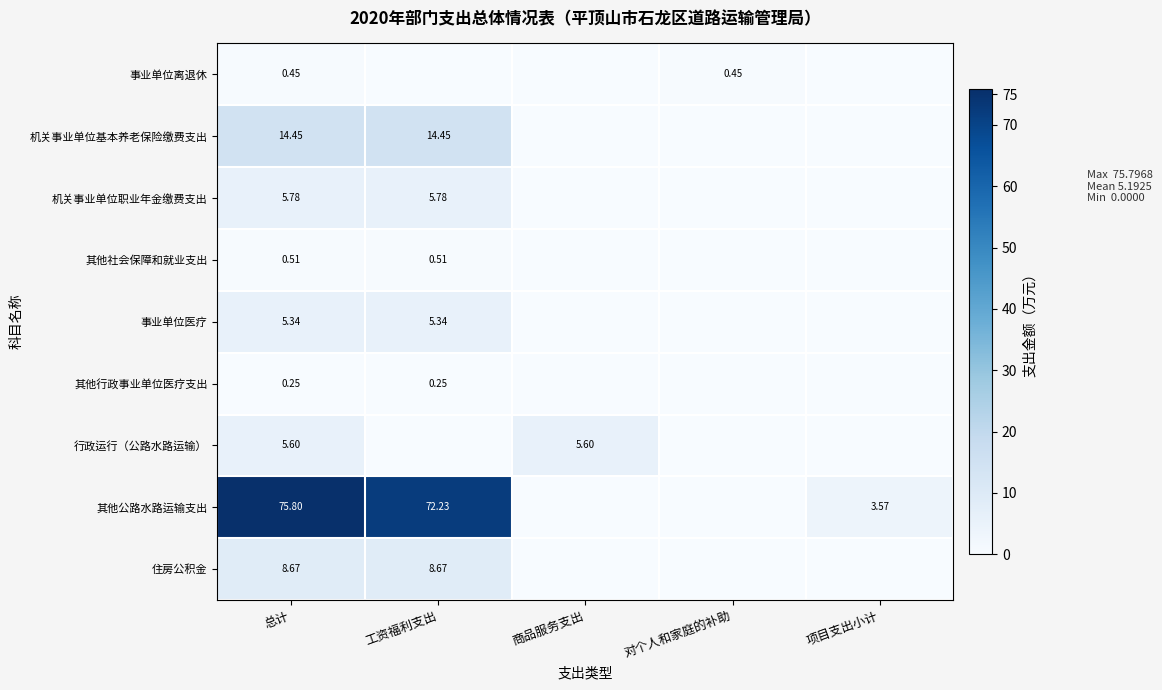

List the labels in order of 住房公积金 value, smallest first.

商品服务支出, 对个人和家庭的补助, 项目支出小计, 总计, 工资福利支出